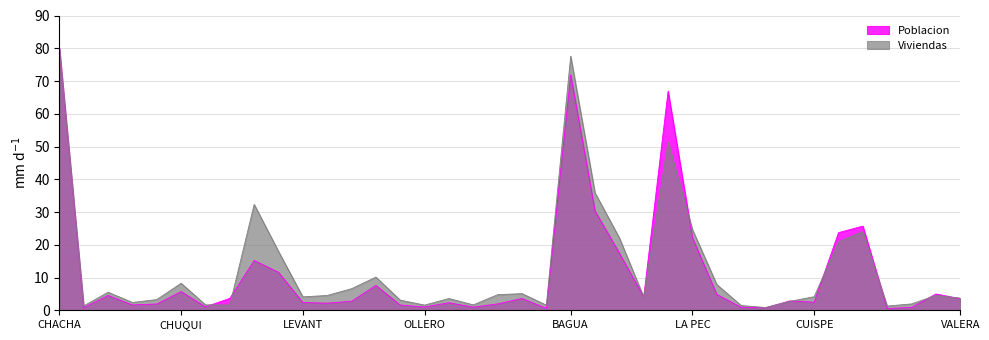

The value of Poblacion at SAN CARLOS is 1.2. True or false?

False